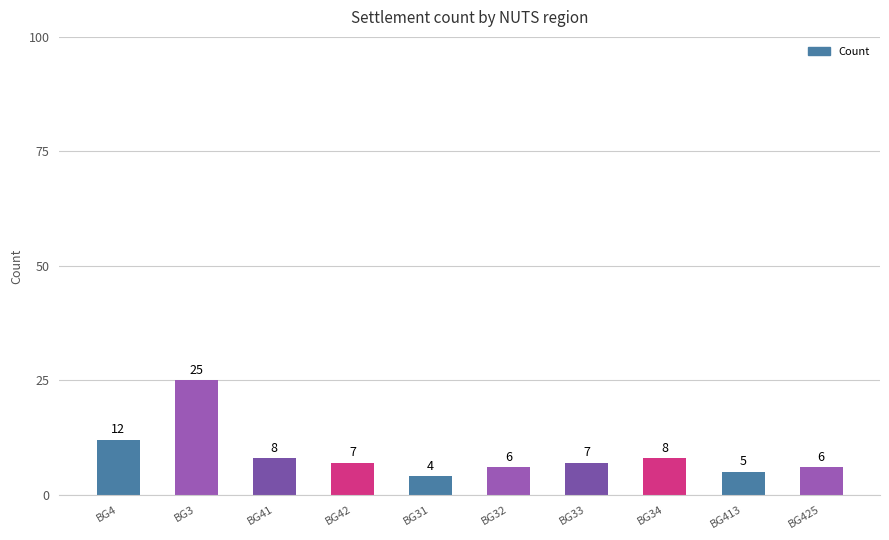

Does the chart contain any negative values?

No